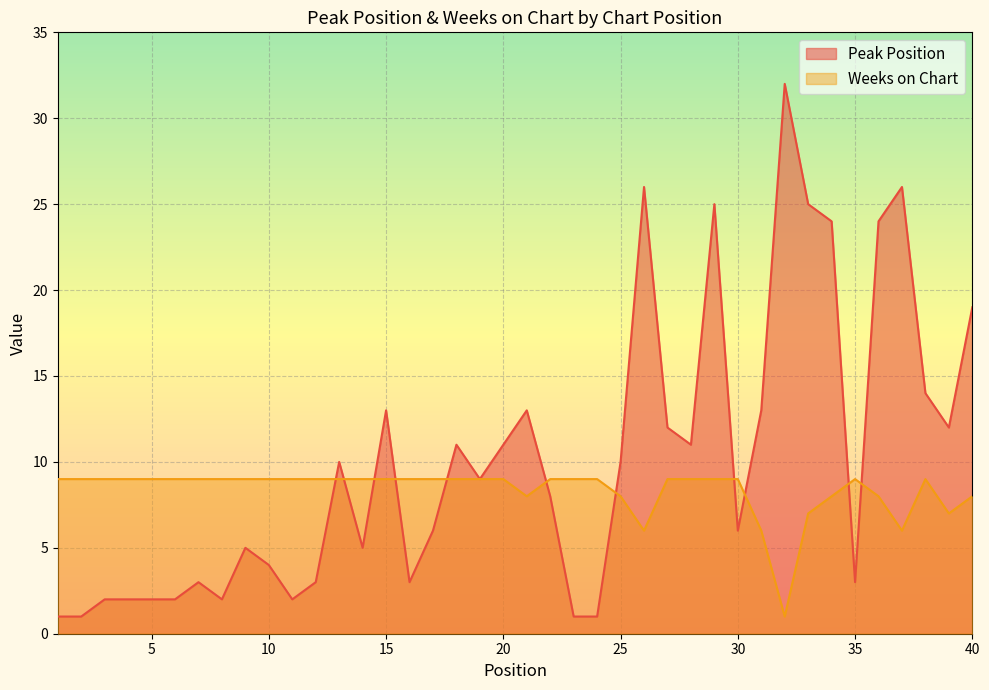

At which category does Peak Position reach its first local valley?

8